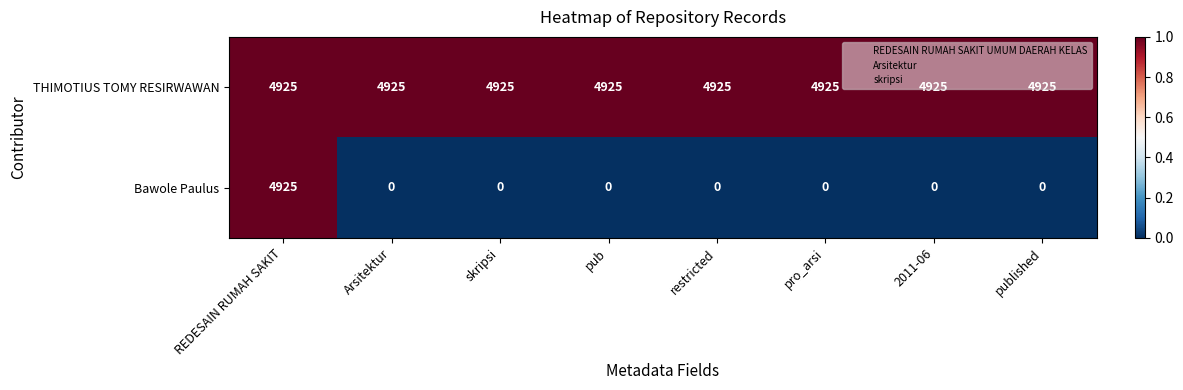

What is the average value of the Bawole Paulus series?

616